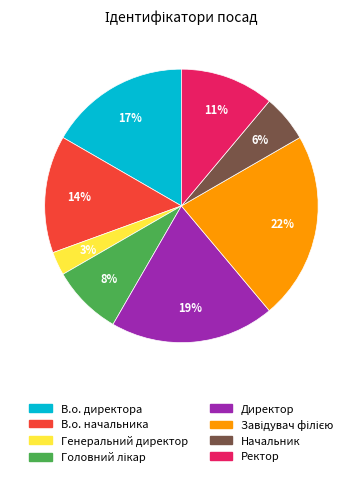

Do Генеральний директор and Начальник together represent more than half of the pie?

No